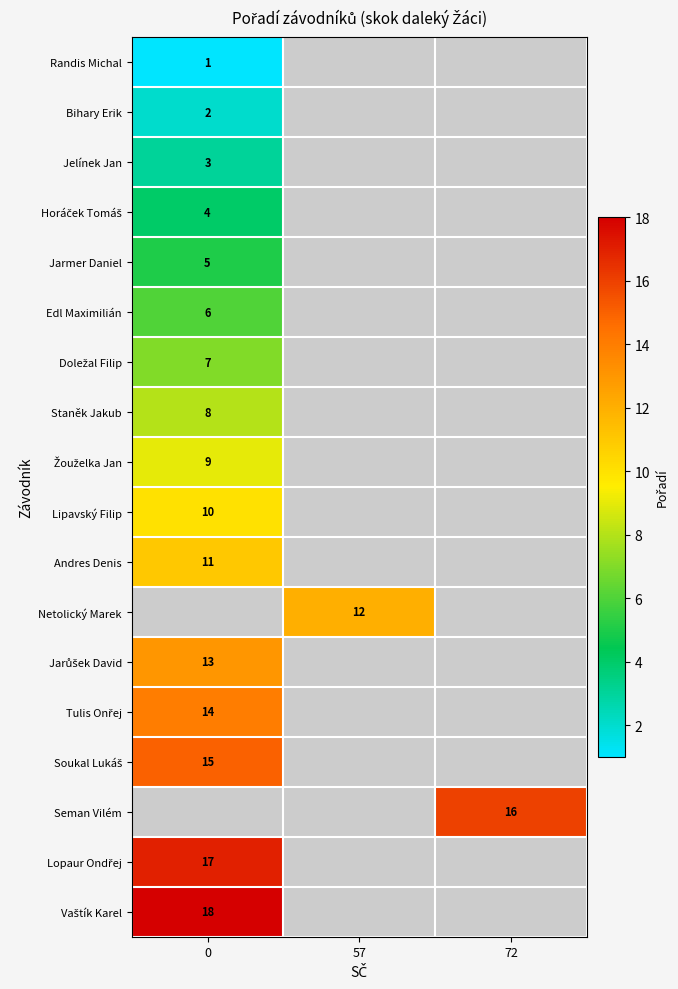

True or false: Netolický Marek has a value of 12 at 57.

True